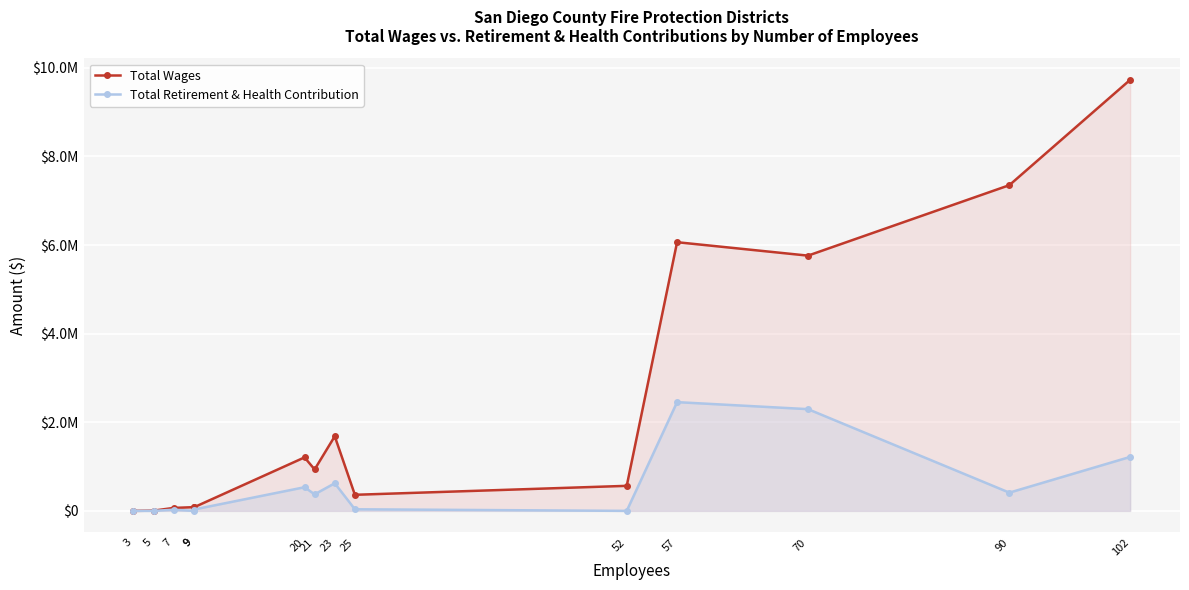

The Total Wages series shows 84027.0 at 9. True or false?

True